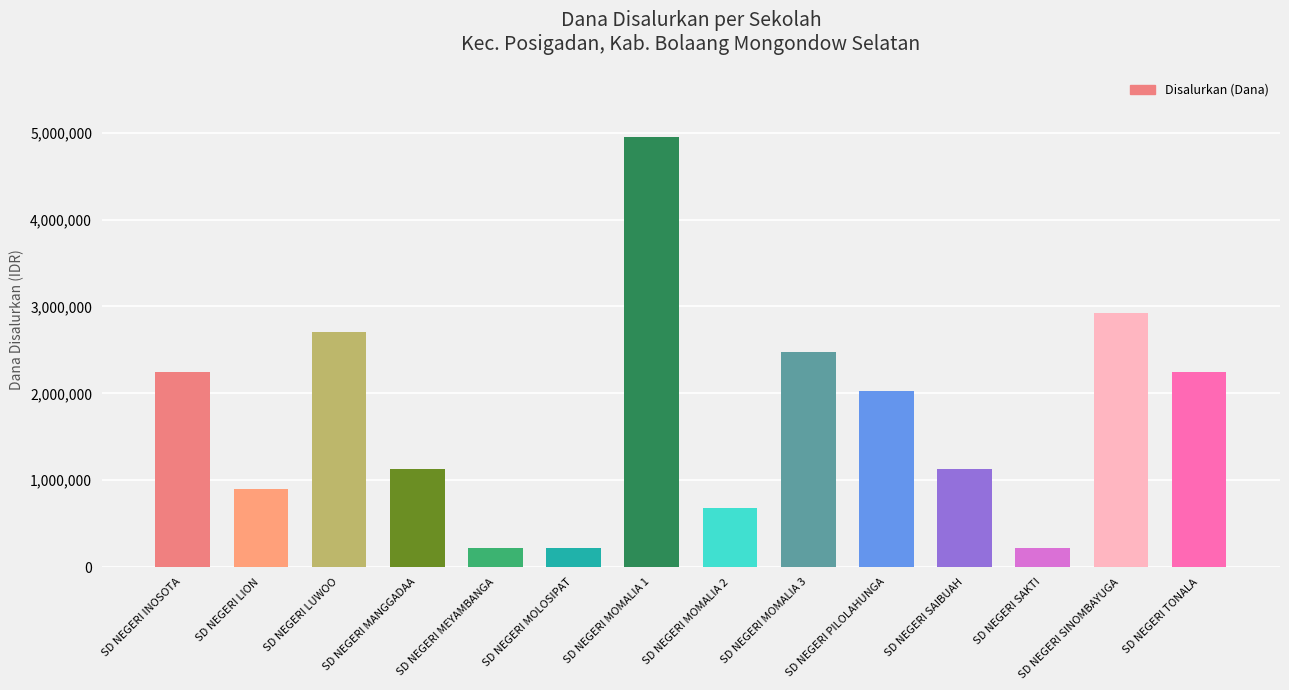

Reading left to right, list all the values displayed in this chart.

2250000	900000	2700000	1125000	225000	225000	4950000	675000	2475000	2025000	1125000	225000	2925000	2250000